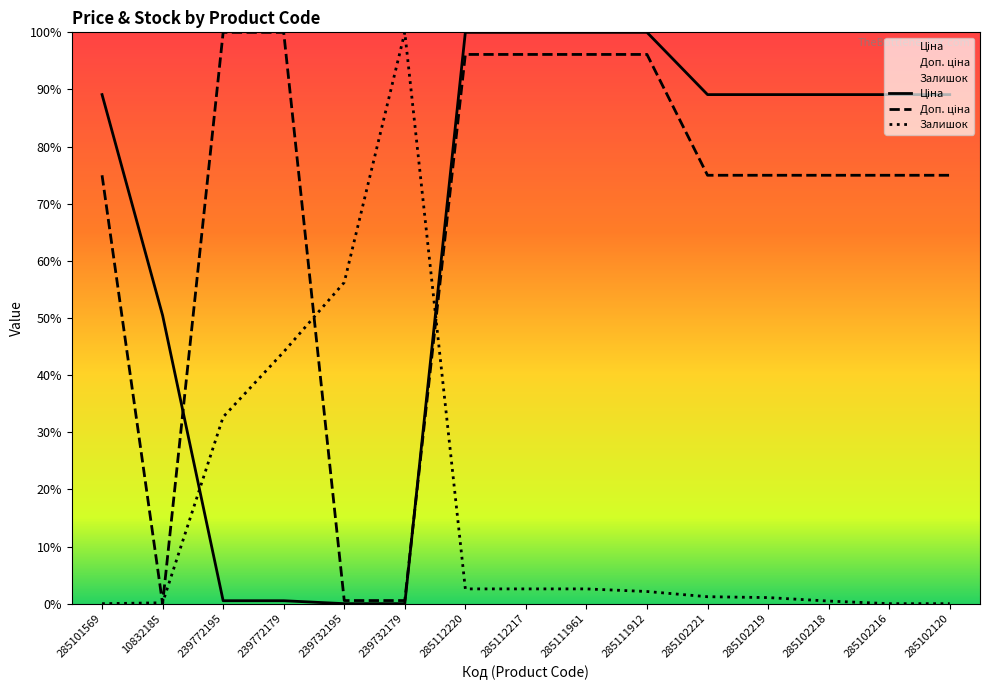

At 285102219, list the series in order from smallest to largest.

Залишок, Доп. ціна, Ціна